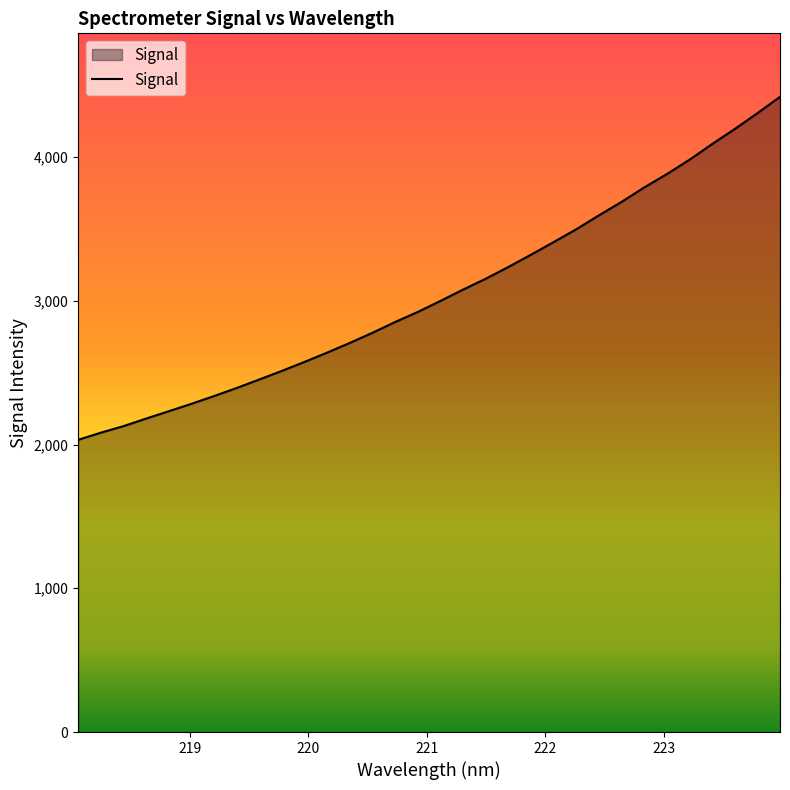

What is the sum of all values?

97756.8